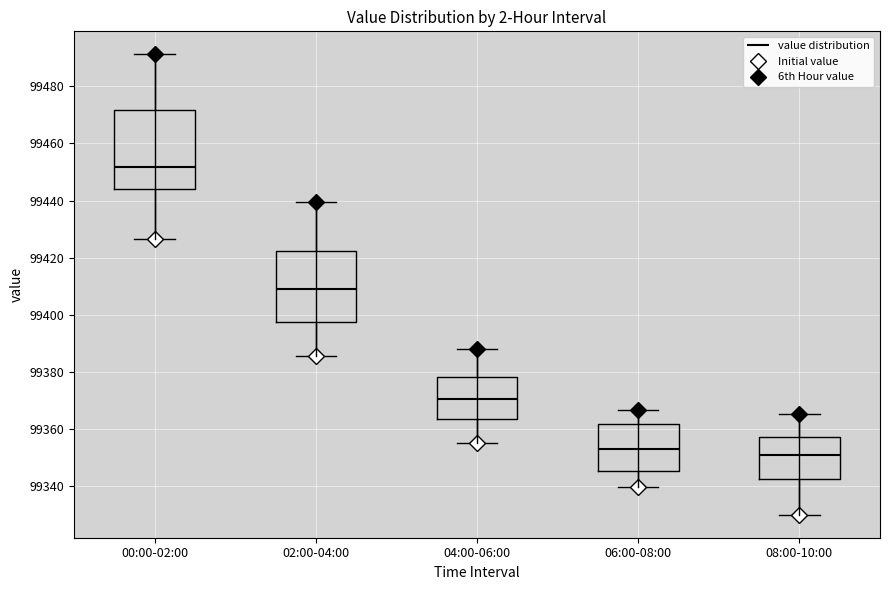

Which box has the highest median line?

00:00-02:00